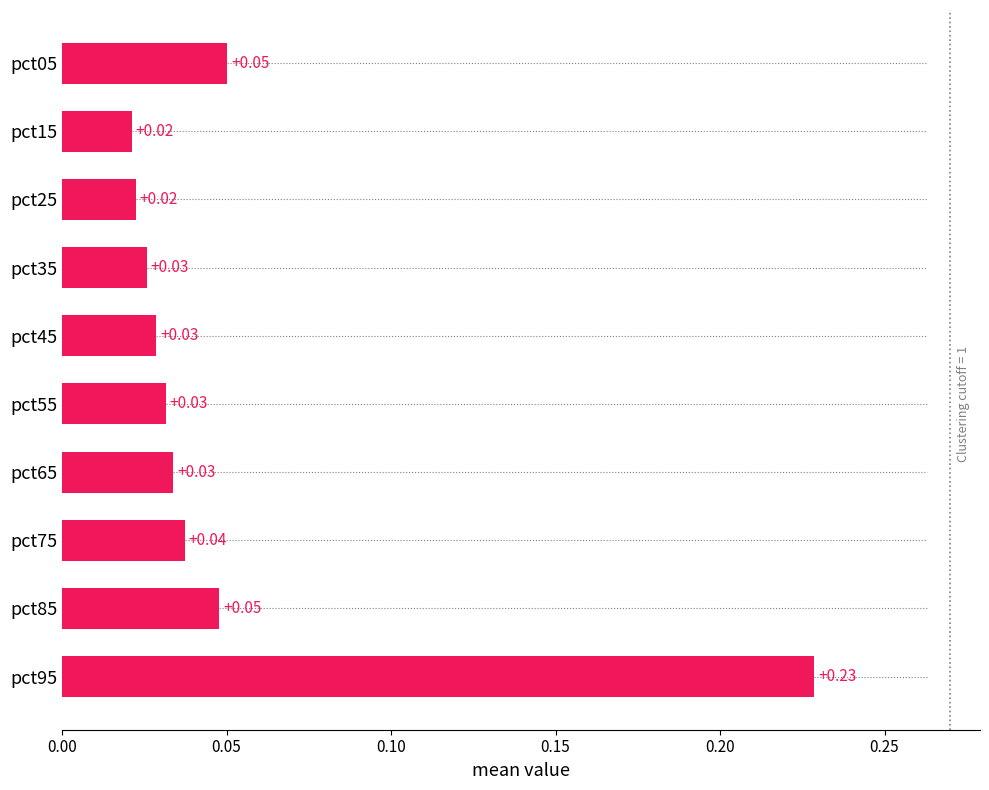

Which has a higher value, pct05 or pct25?

pct05